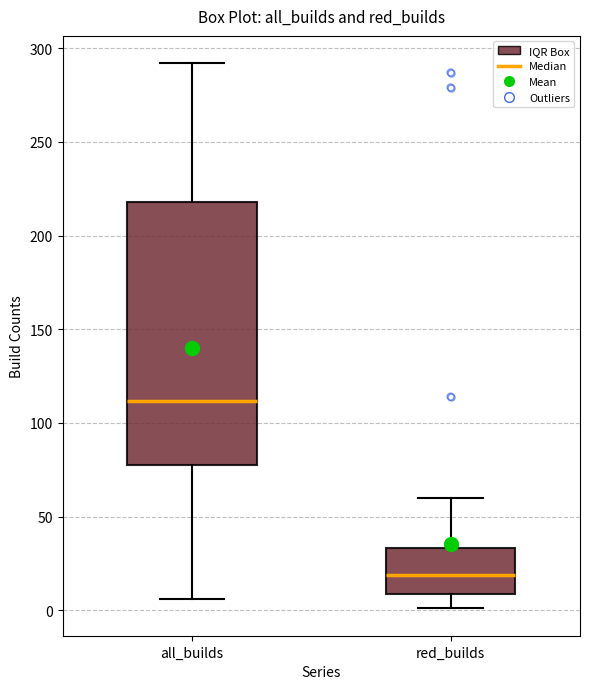

Where does the median line of the box for red_builds sit on the y-axis? The values are not printed on the chart, so give them approximately, as read against the axis.

20